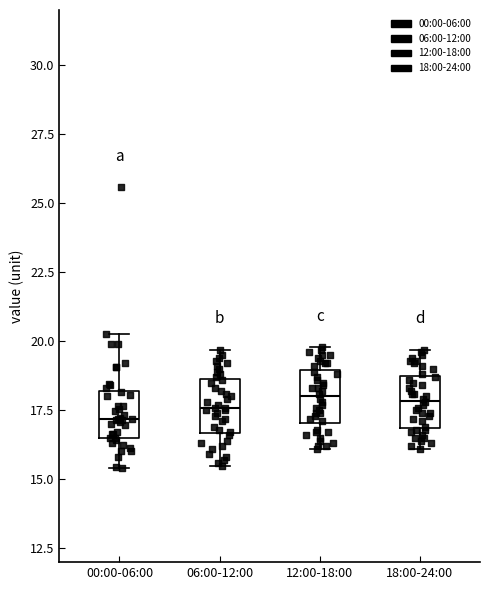

Reading left to right, transcribe this box plot: for each box, give where its median line is, the range the box spans, and where its two whiskers end, as read against the y-axis. The values are not printed on the chart, so give them approximately, as read against the axis.

00:00-06:00: median 17.0, box 16.5 to 18.0, whiskers 15.5 to 20.5
06:00-12:00: median 17.5, box 16.5 to 18.5, whiskers 15.5 to 19.5
12:00-18:00: median 18.0, box 17.0 to 19.0, whiskers 16.0 to 20.0
18:00-24:00: median 18.0, box 17.0 to 18.5, whiskers 16.0 to 19.5